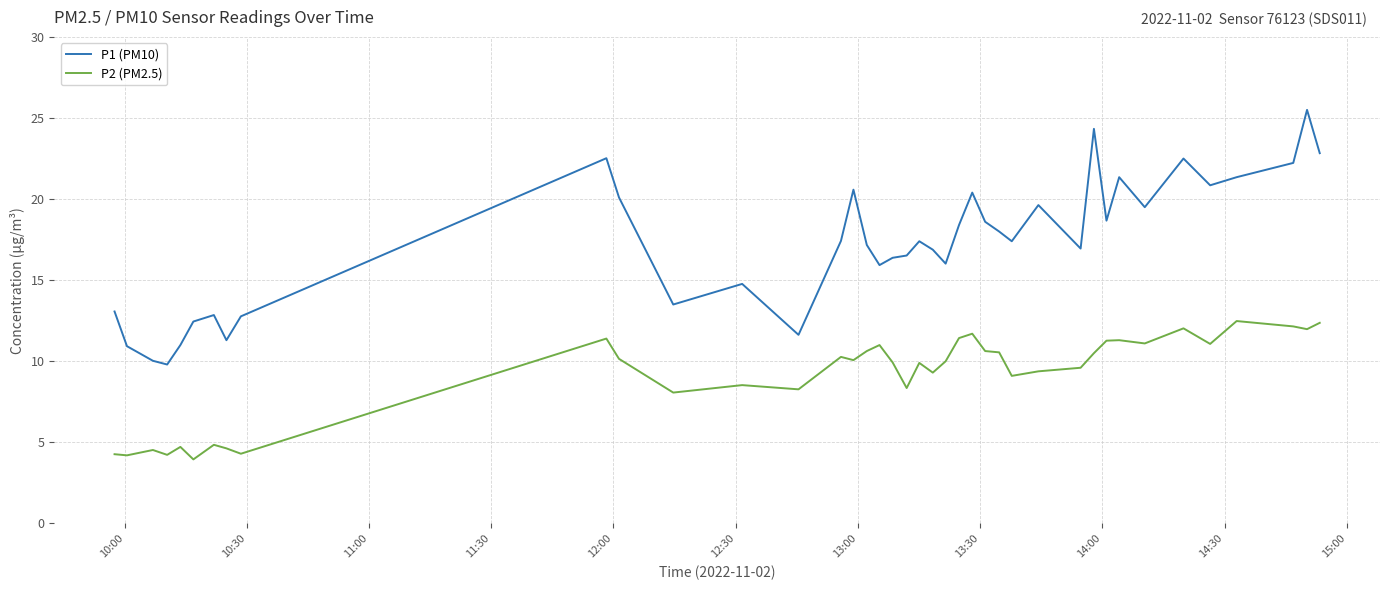

How many lines are shown in the chart?

2